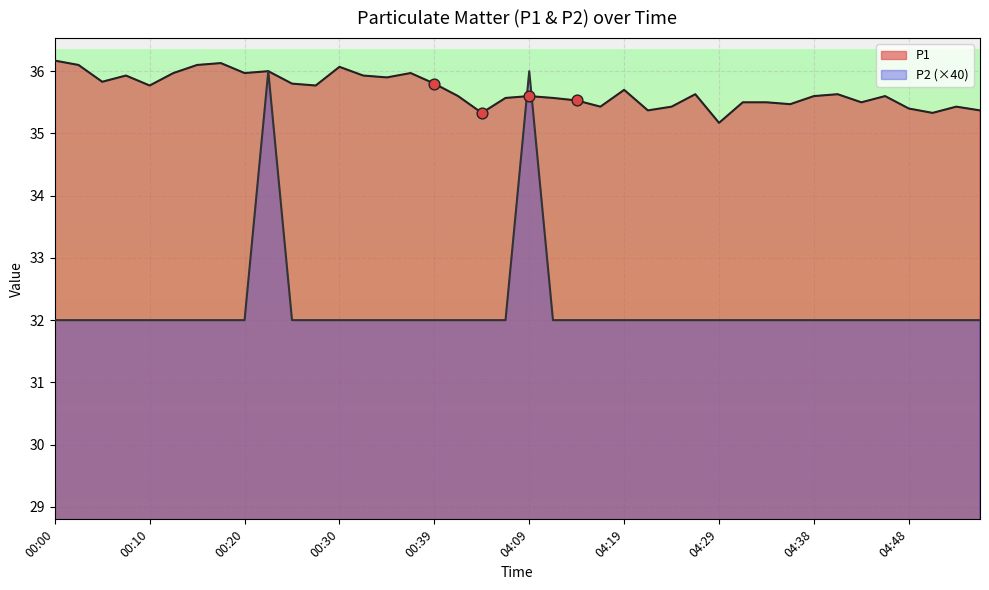

Is the value of P2 at 00:20 greater than the value of P1 at 04:16?

No